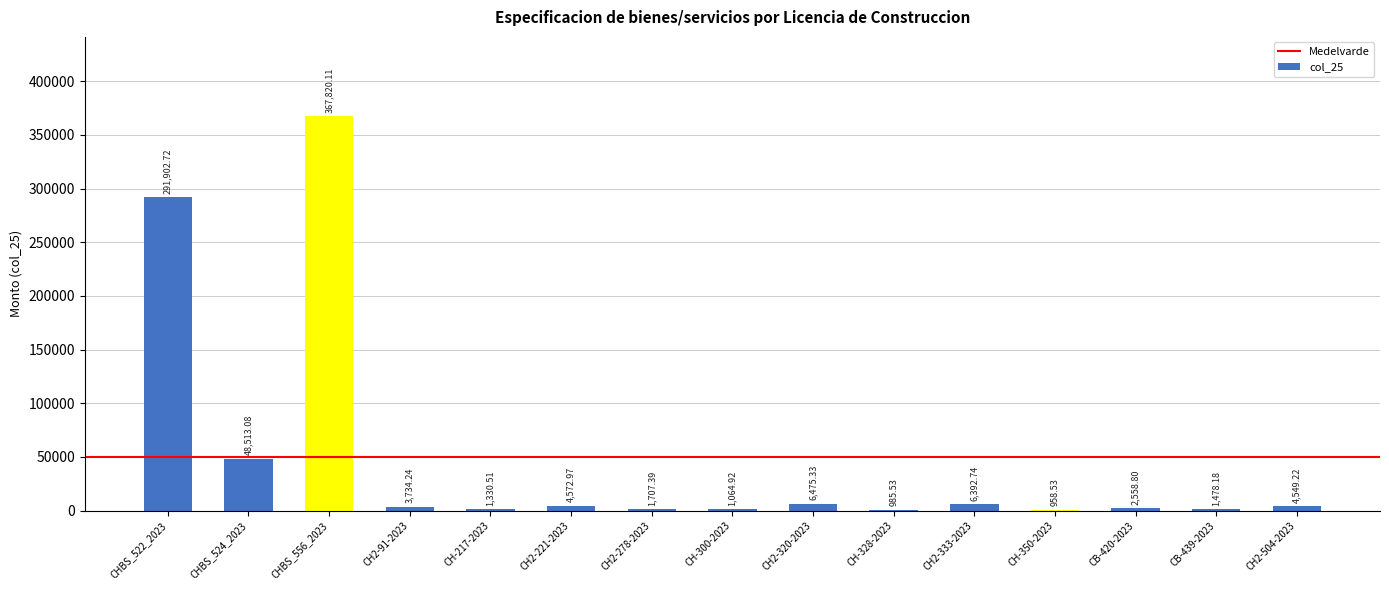

What is the sum of the values at CHBS_522_2023 and CH2-278-2023?

293610.1